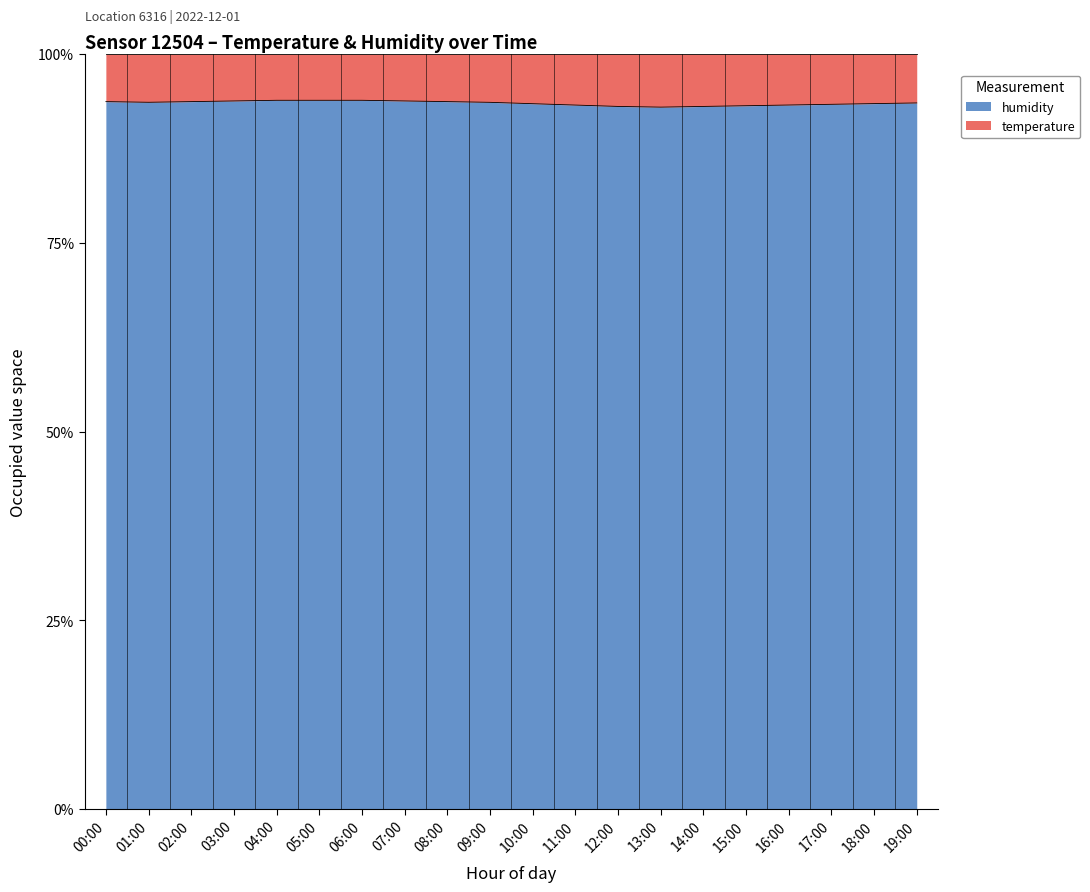

List the labels in order of value, smallest first.

13:00, 12:00, 14:00, 15:00, 11:00, 16:00, 17:00, 10:00, 18:00, 19:00, 09:00, 01:00, 00:00, 02:00, 08:00, 03:00, 07:00, 04:00, 05:00, 06:00